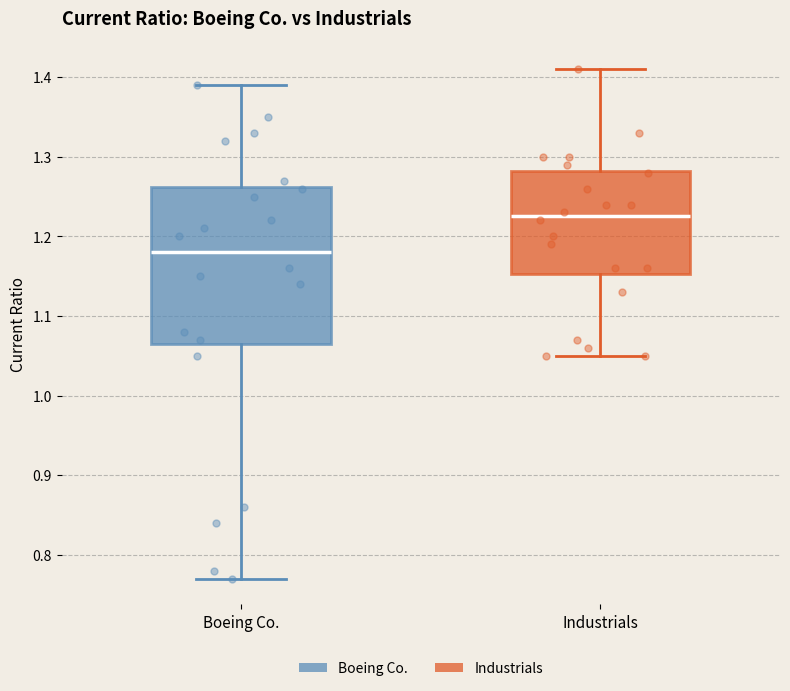

Reading left to right, transcribe this box plot: for each box, give where its median line is, the range the box spans, and where its two whiskers end, as read against the y-axis. The values are not printed on the chart, so give them approximately, as read against the axis.

Boeing Co.: median 1.18, box 1.07 to 1.26, whiskers 0.77 to 1.39
Industrials: median 1.23, box 1.15 to 1.28, whiskers 1.05 to 1.41